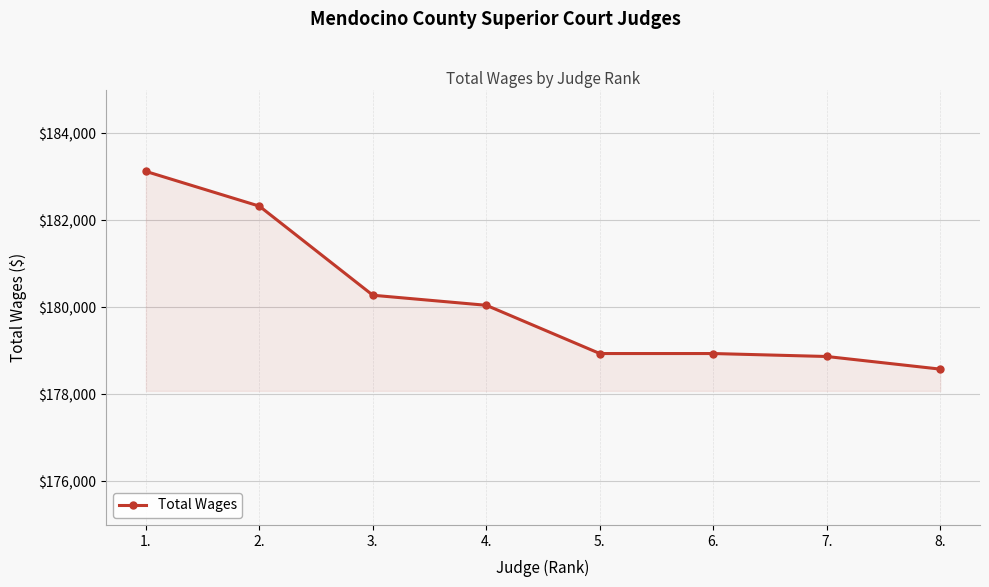

Which label corresponds to the largest value in the chart?

1.